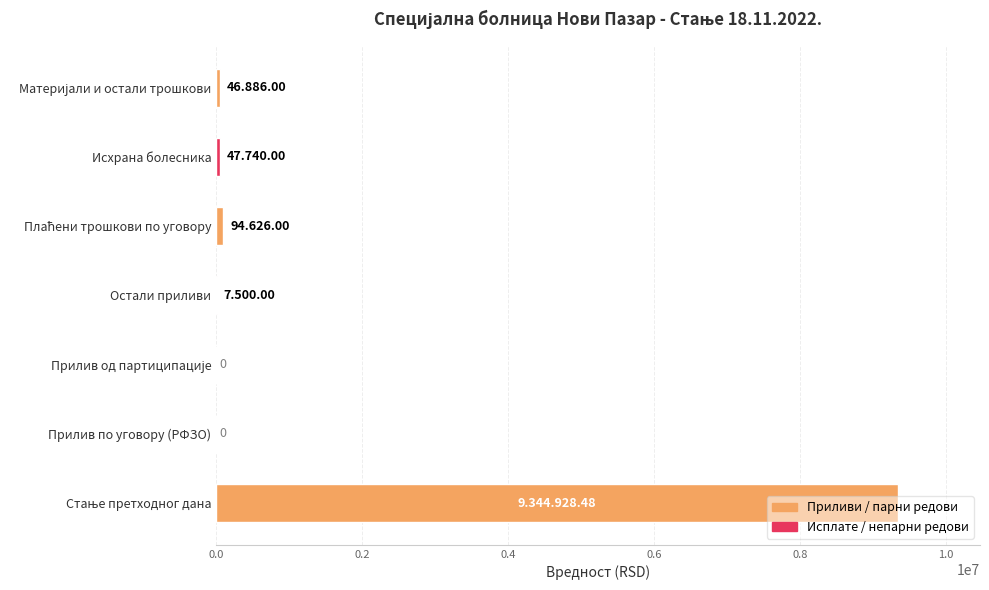

How many data points does each series have?

7